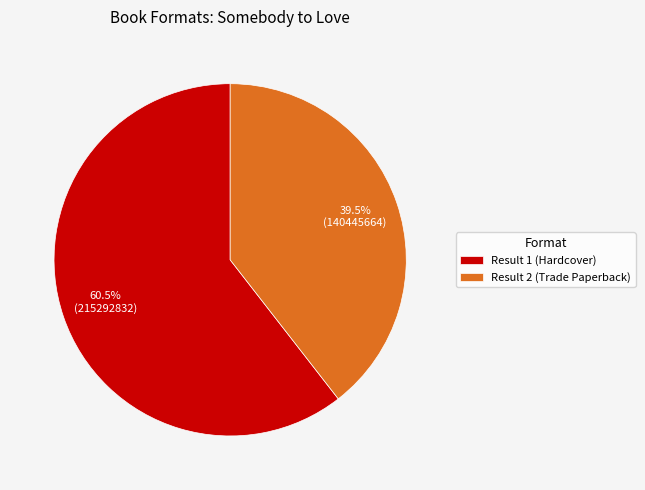

True or false: Result 1 (Hardcover) accounts for 55% of the total.

False